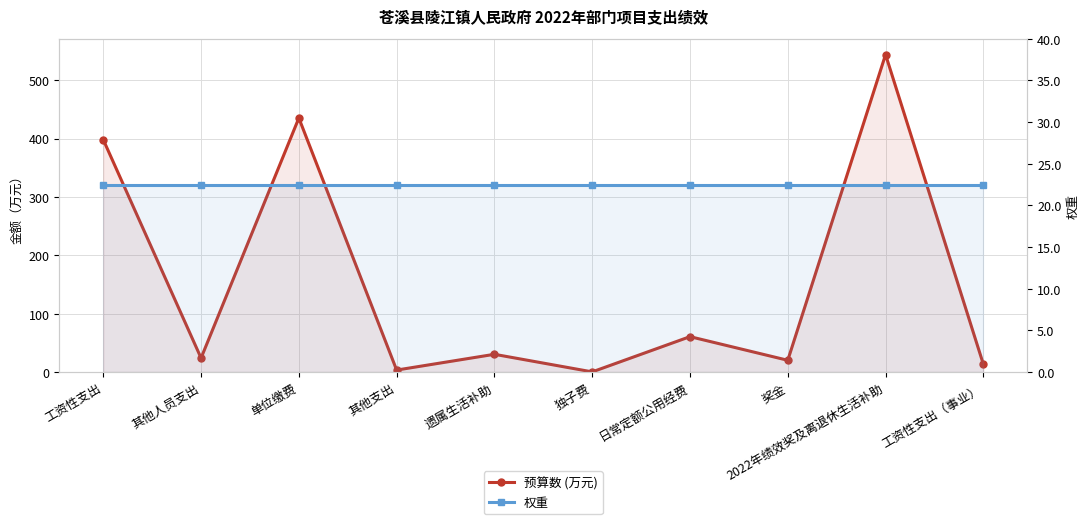

What is the value of the 预算数 (万元) point at the 4th from the left?

3.2